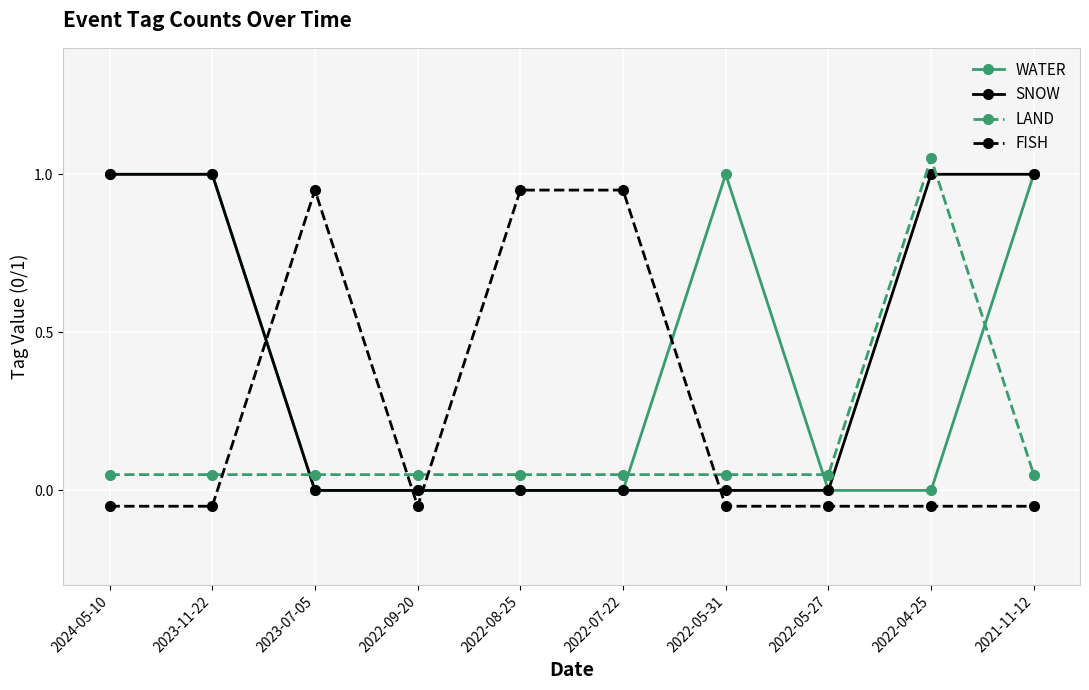

Does the chart display data point markers on the line(s)?

Yes